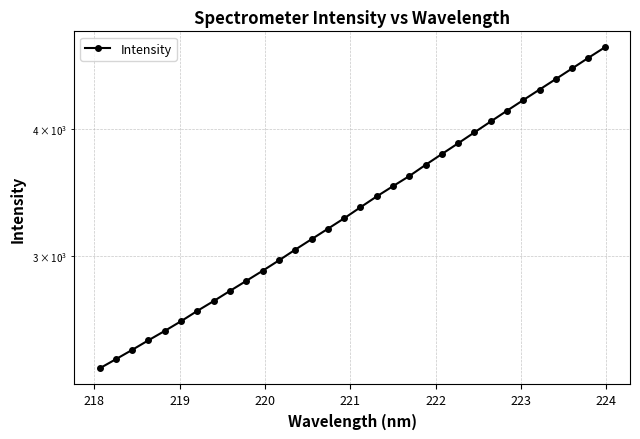

Reading left to right, transcribe all the data shown in this chart.

2321.6	2370.6	2421.5	2475.0	2528.3	2584.7	2646.2	2705.8	2769.2	2832.9	2898.4	2967.7	3041.0	3114.0	3188.7	3265.4	3348.4	3432.1	3513.2	3594.7	3687.5	3779.4	3872.8	3970.1	4069.5	4170.5	4272.5	4376.0	4481.9	4590.8	4703.2	4815.6